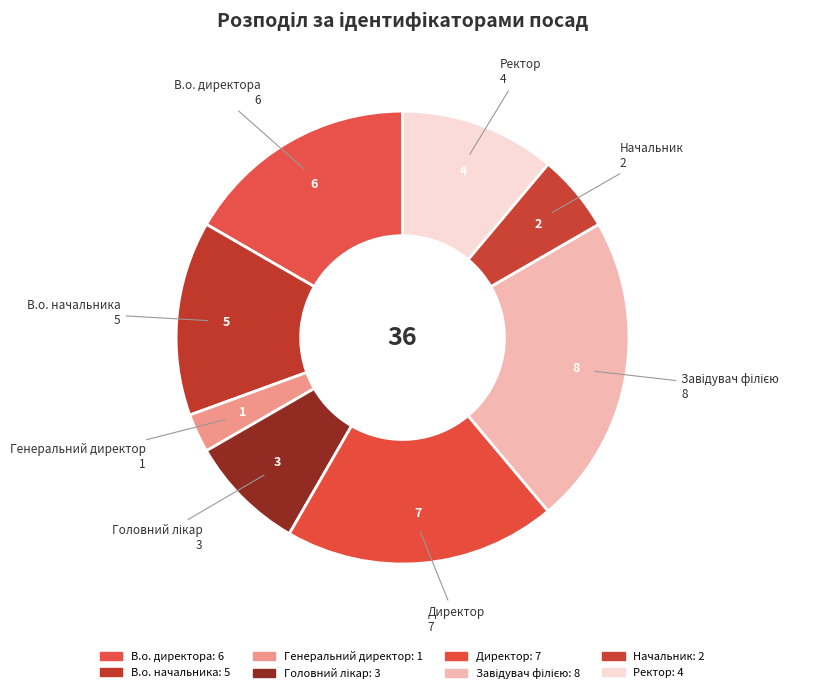

What percentage is NOT represented by Генеральний директор?

97.2%